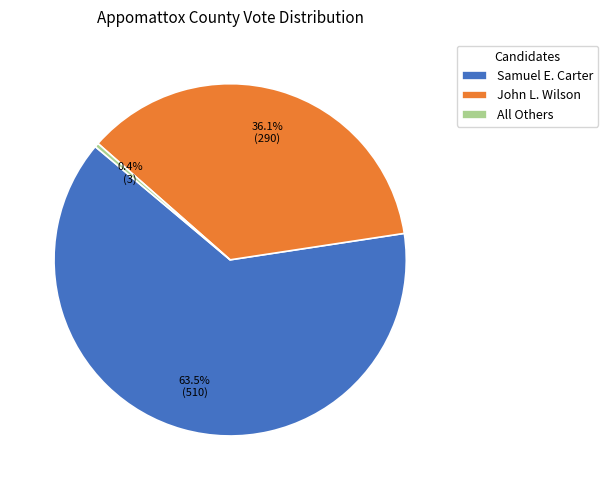

Combined, do John L. Wilson and All Others account for over 50%?

No